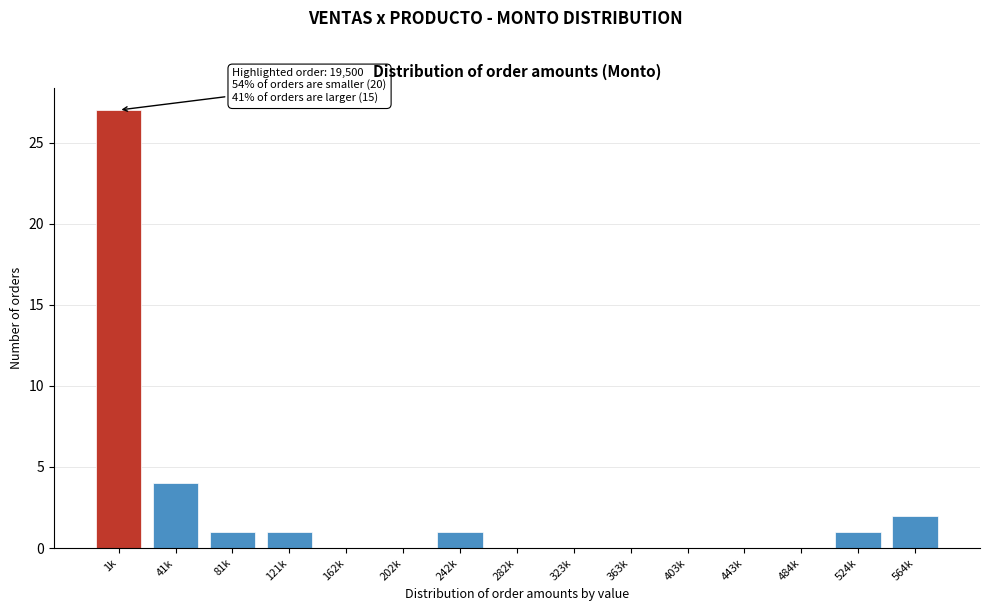

Reading left to right, what are all the values shown in this chart?

1k=27	41k=4	81k=1	121k=1	162k=0	202k=0	242k=1	282k=0	323k=0	363k=0	403k=0	443k=0	484k=0	524k=1	564k=2